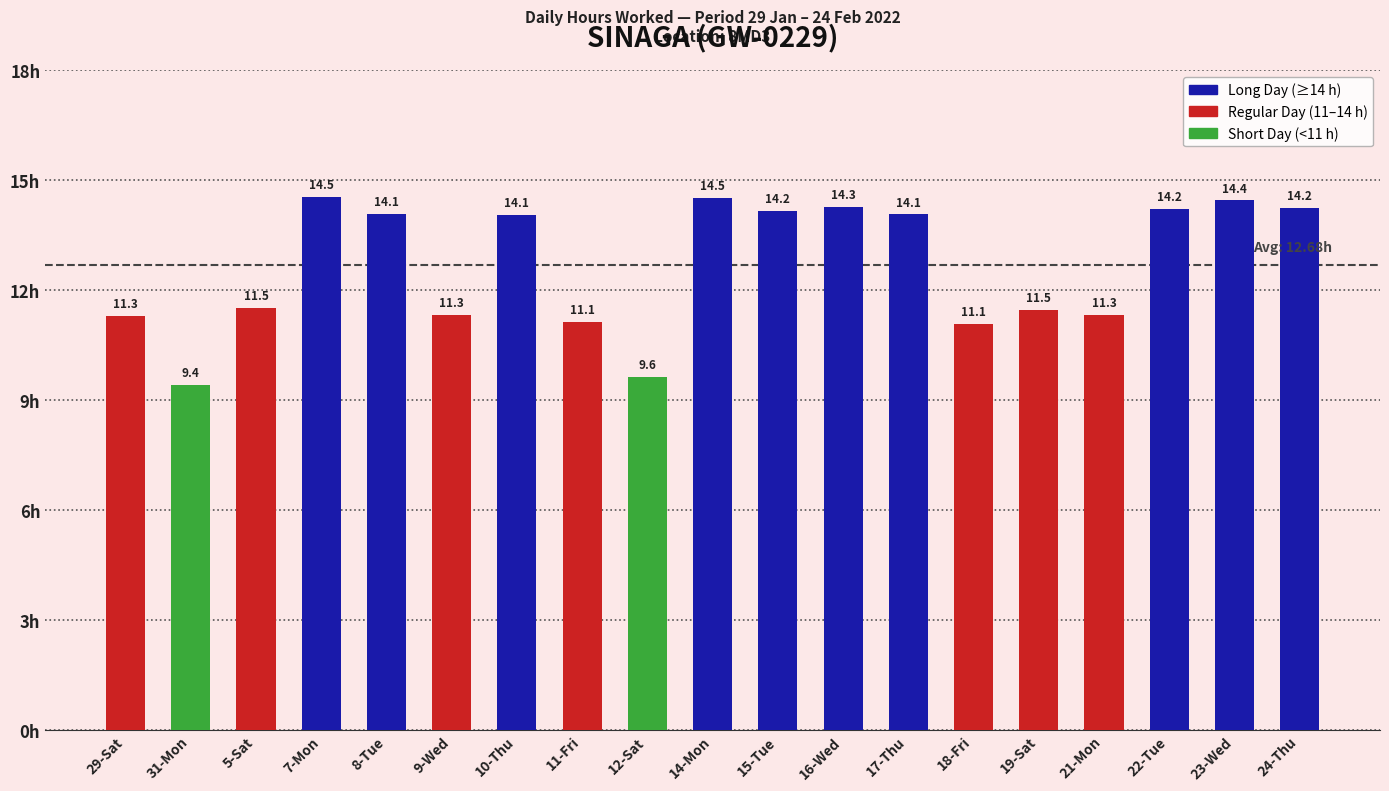

What is the ratio of the value at 14-Mon to the value at 8-Tue?

1.0